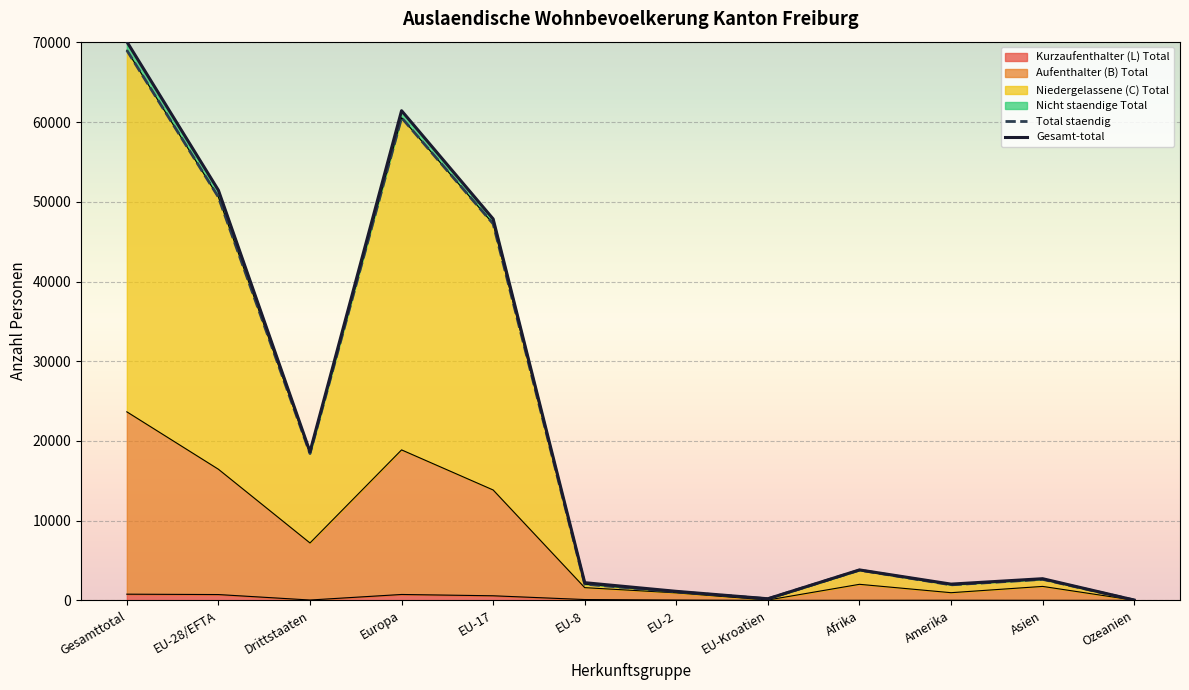

True or false: Total staendig has a value of 60549 at Europa.

True